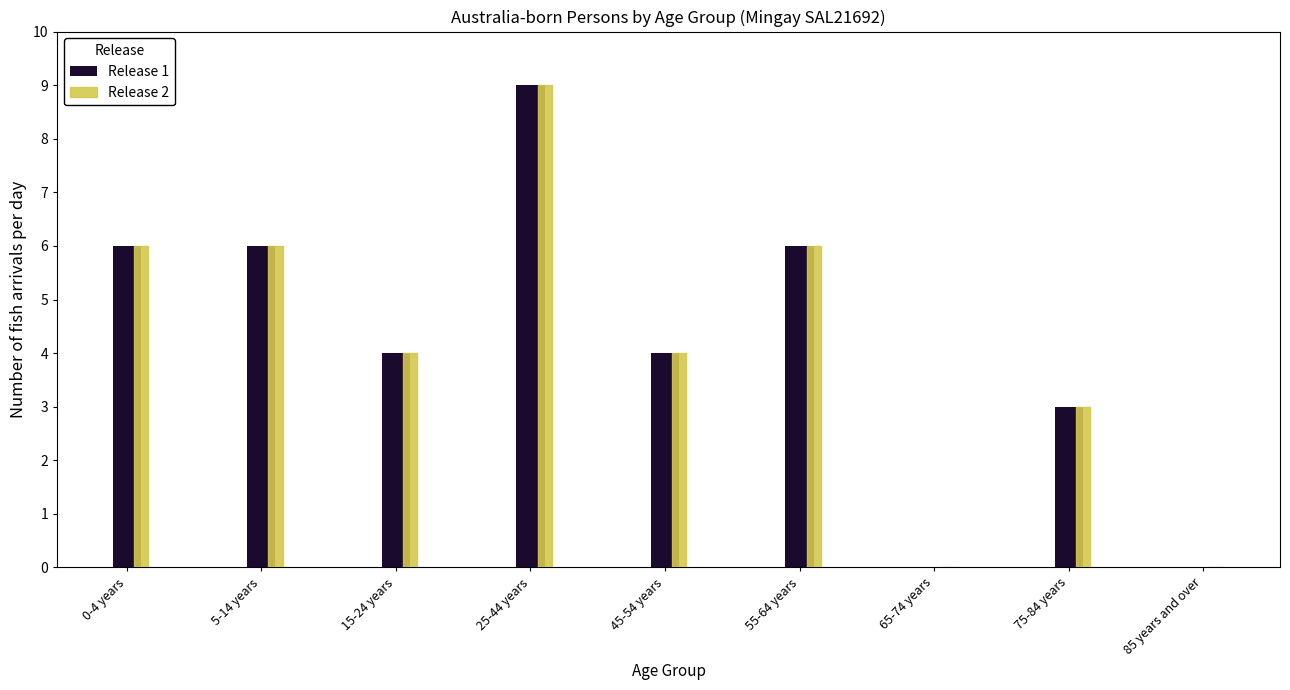

At which label does Release 2 reach its peak?

25-44 years